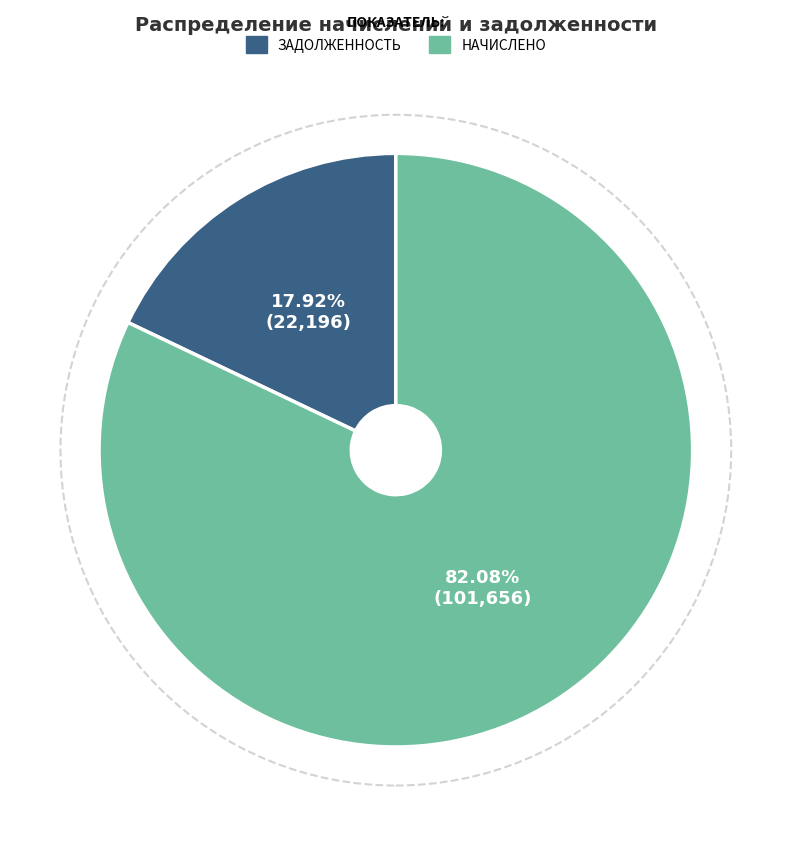

How many segments does this pie chart have?

2